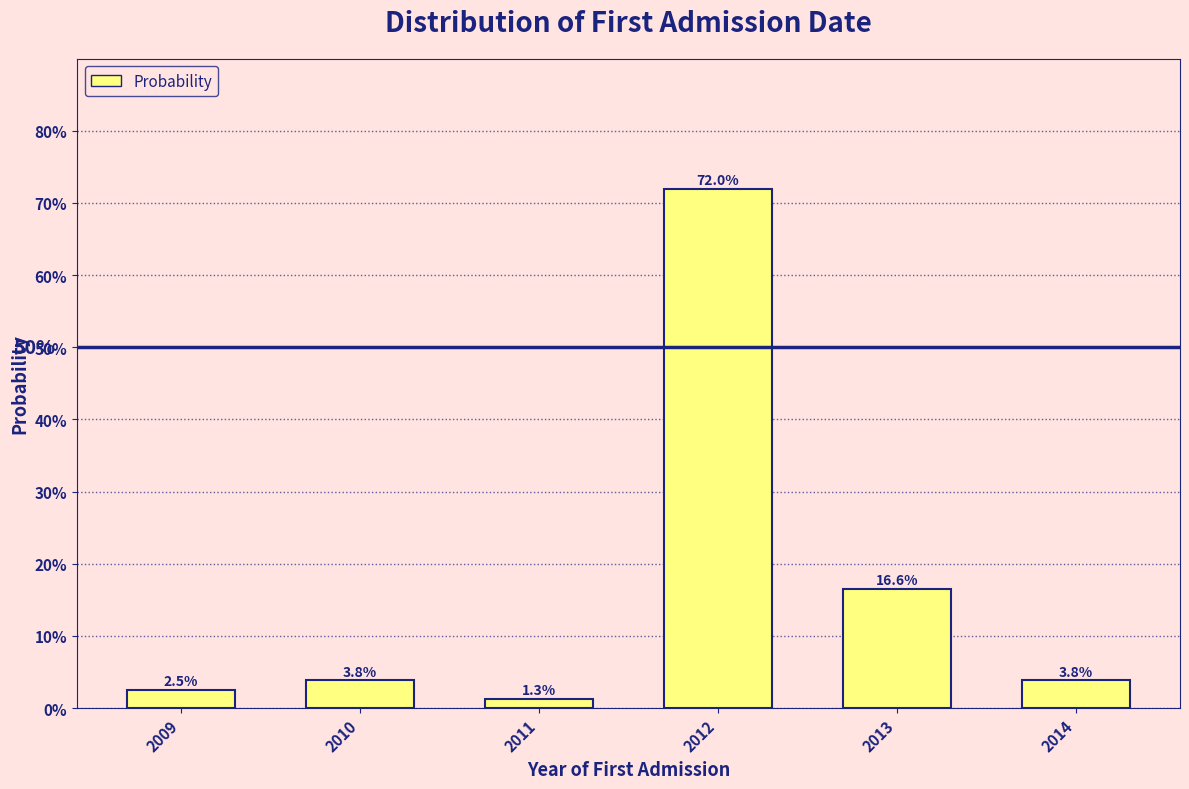

Does the chart contain any negative values?

No